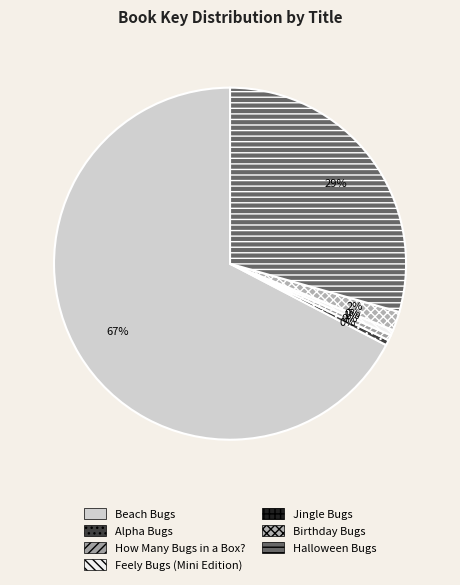

Which category has the smallest portion of the pie?

Jingle Bugs